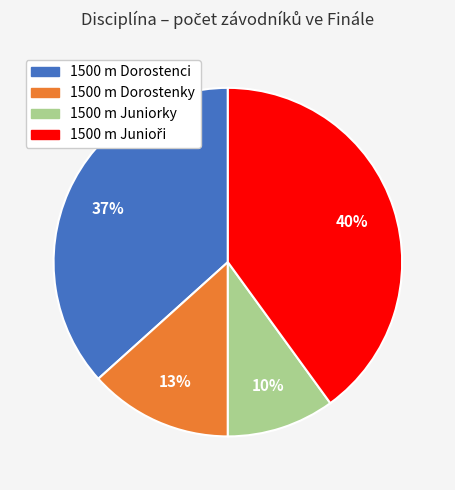

What percentage is the 1500 m Dorostenci slice, to the nearest percent?

37%